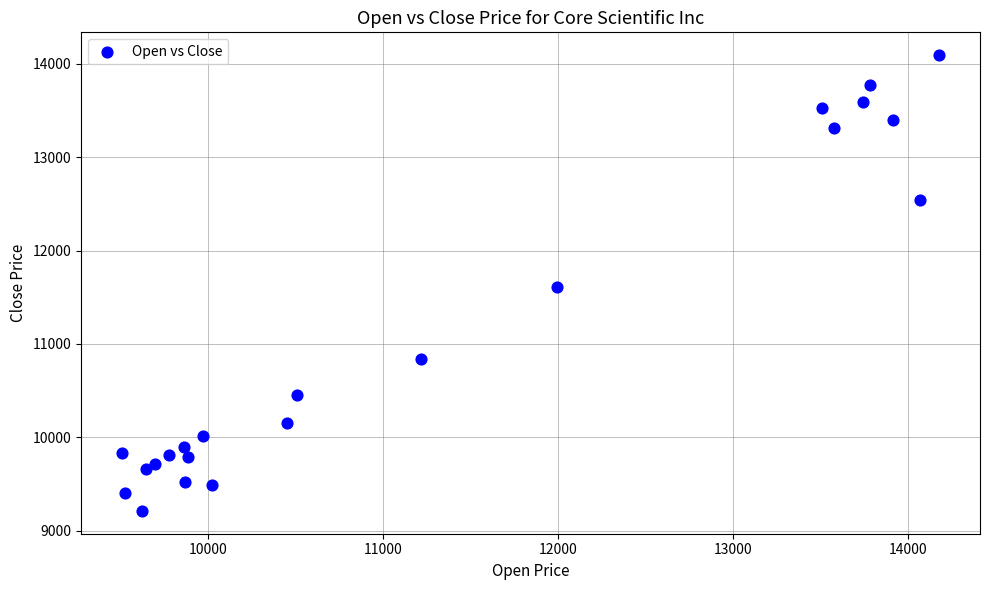

What is the range of X values (max minus min)?

4668